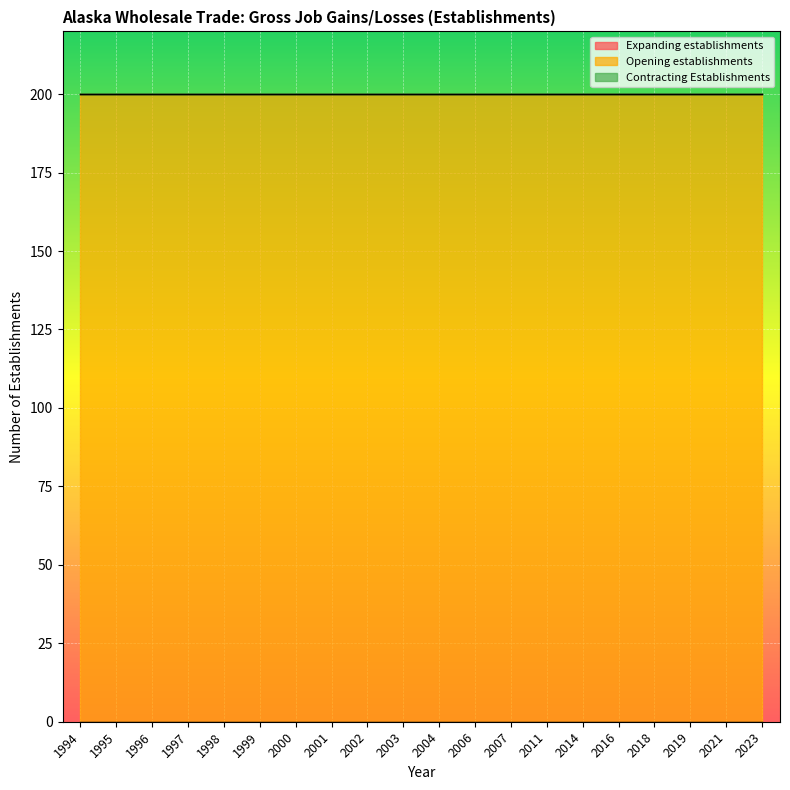

What is the maximum value shown in the chart?

200